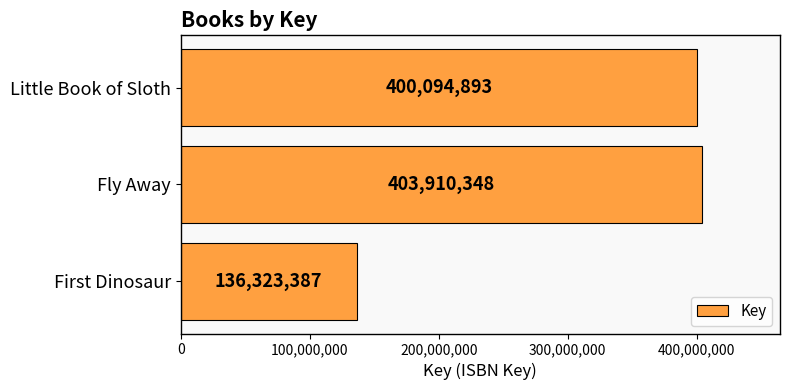

Where is the data nearest to the value 270116867?

Little Book of Sloth